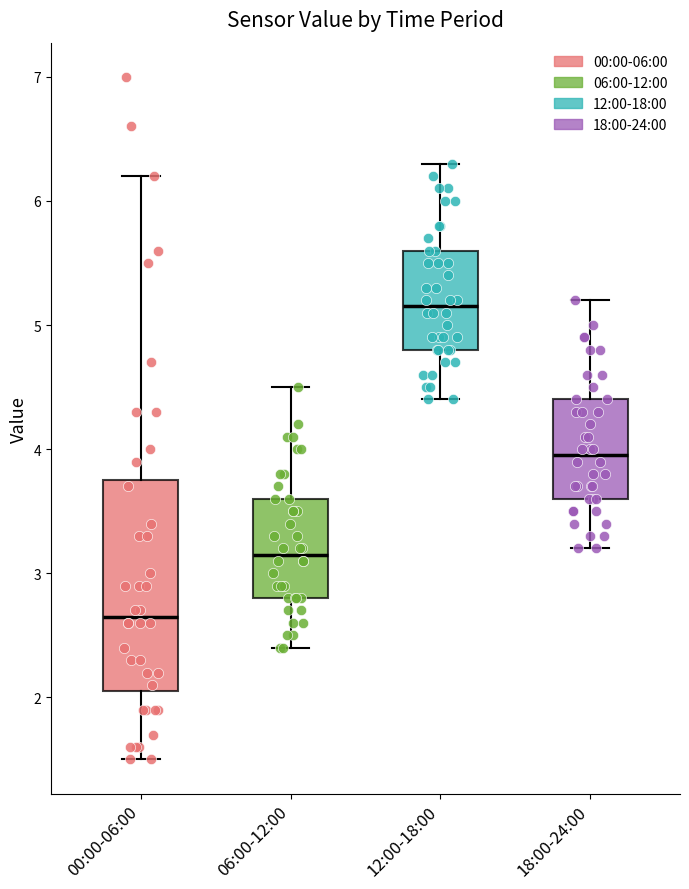

Reading left to right, transcribe this box plot: for each box, give where its median line is, the range the box spans, and where its two whiskers end, as read against the y-axis. The values are not printed on the chart, so give them approximately, as read against the axis.

00:00-06:00: median 2.7, box 2.1 to 3.8, whiskers 1.5 to 6.2
06:00-12:00: median 3.2, box 2.8 to 3.6, whiskers 2.4 to 4.5
12:00-18:00: median 5.2, box 4.8 to 5.6, whiskers 4.4 to 6.3
18:00-24:00: median 4.0, box 3.6 to 4.4, whiskers 3.2 to 5.2